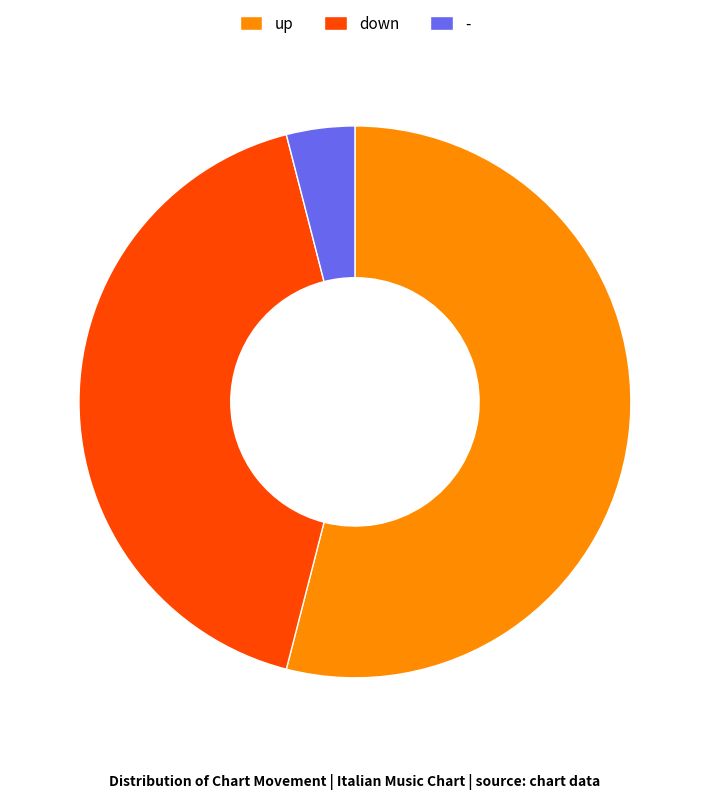

Which slice is the largest?

up